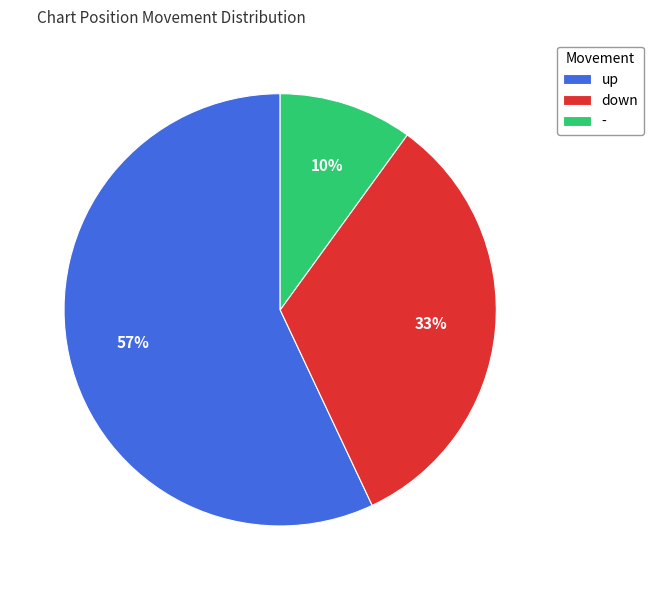

To the nearest percent, what is the difference between the largest and smallest slice percentages?

47%